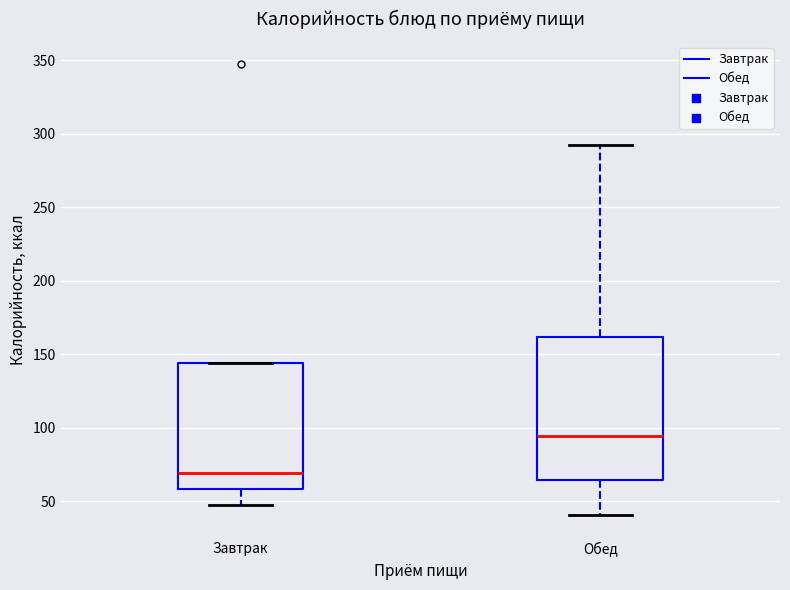

Which box has the lowest median line?

Завтрак